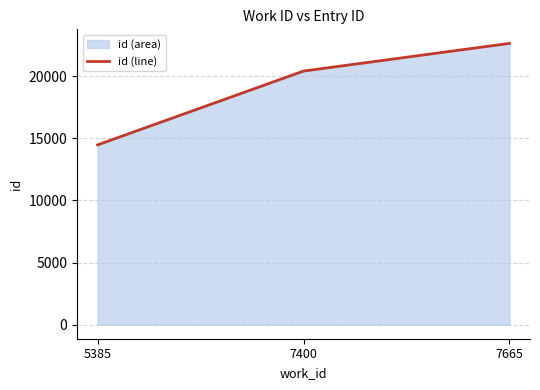

What is the smallest value displayed?

14471